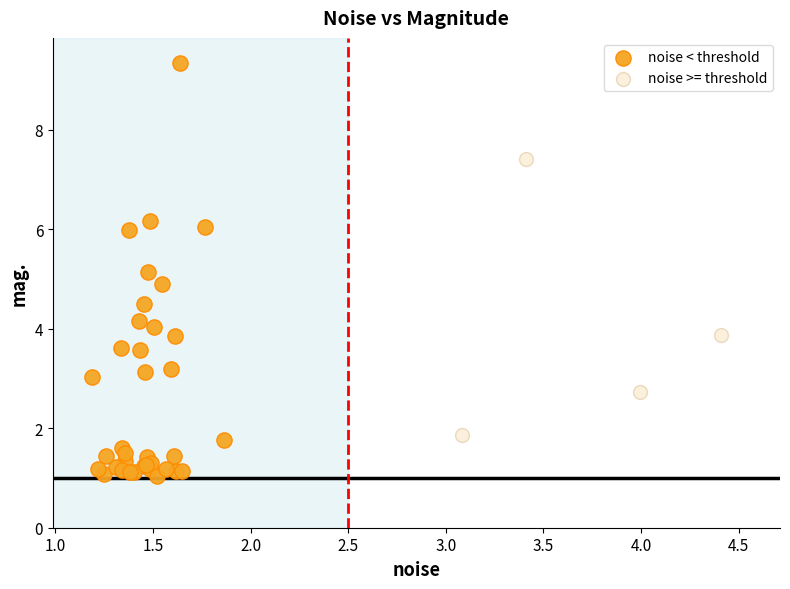

Which series contains the highest Y value?

noise < threshold